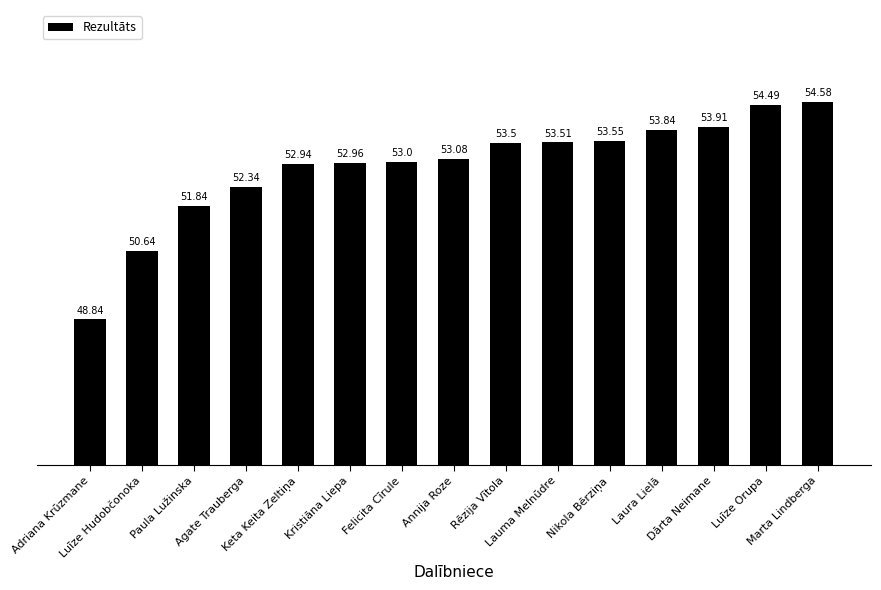

What is the sum of all values?

793.0